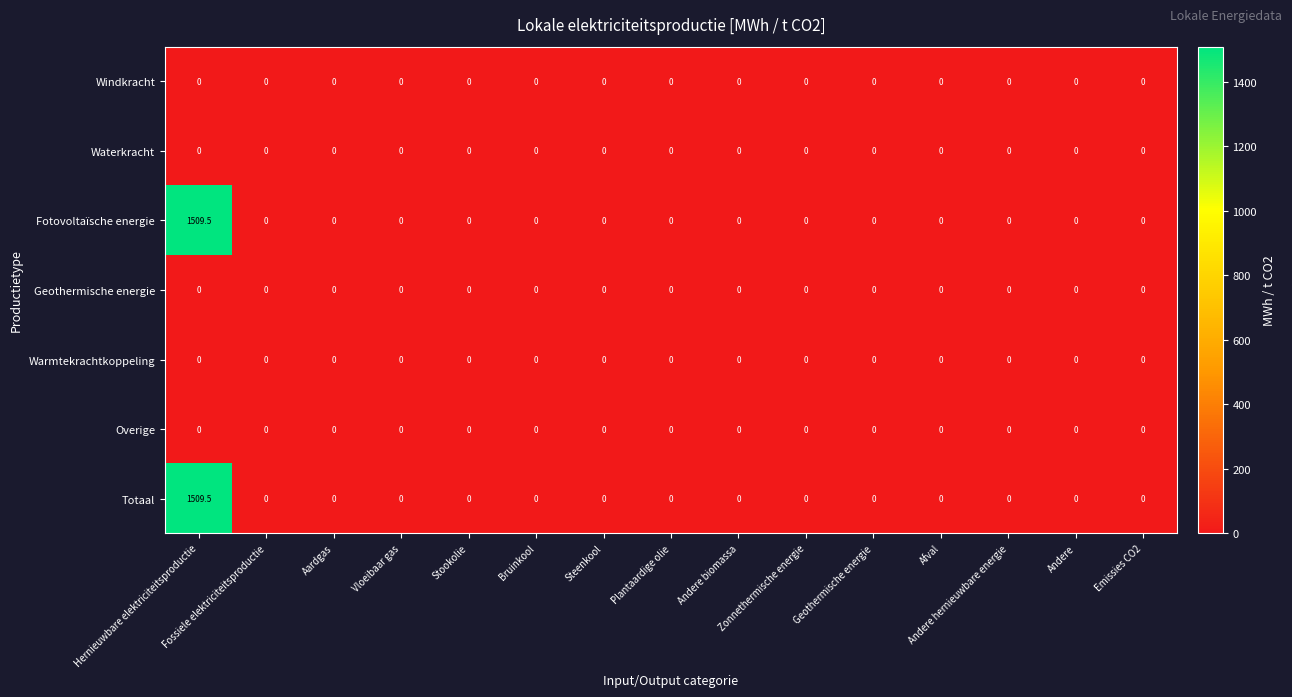

What is the greatest value displayed?

1509.5